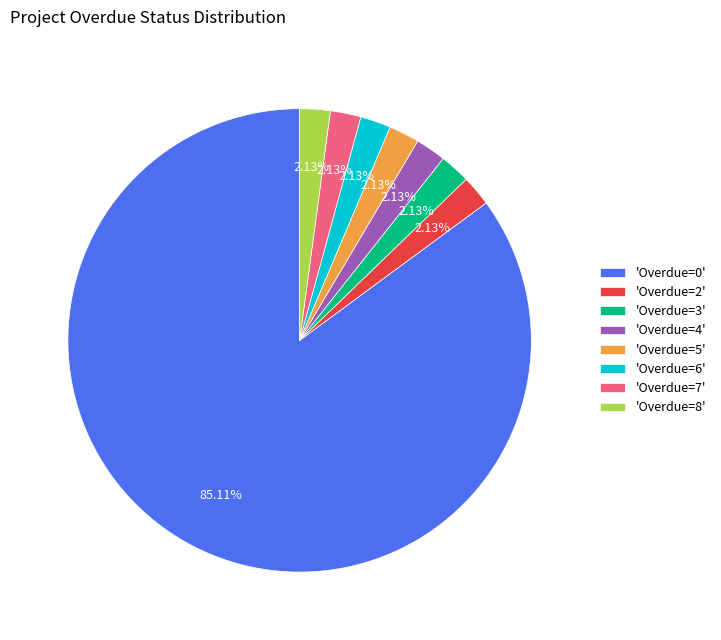

Is the sum of 'Overdue=3' and 'Overdue=8' greater than half?

No